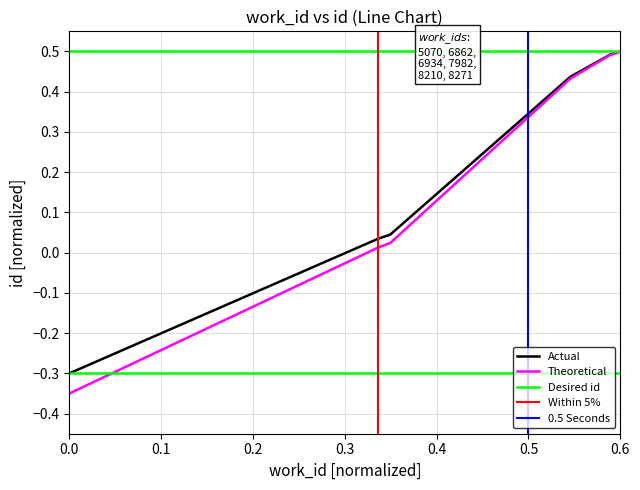

At which label is the value closest to 0?

6862